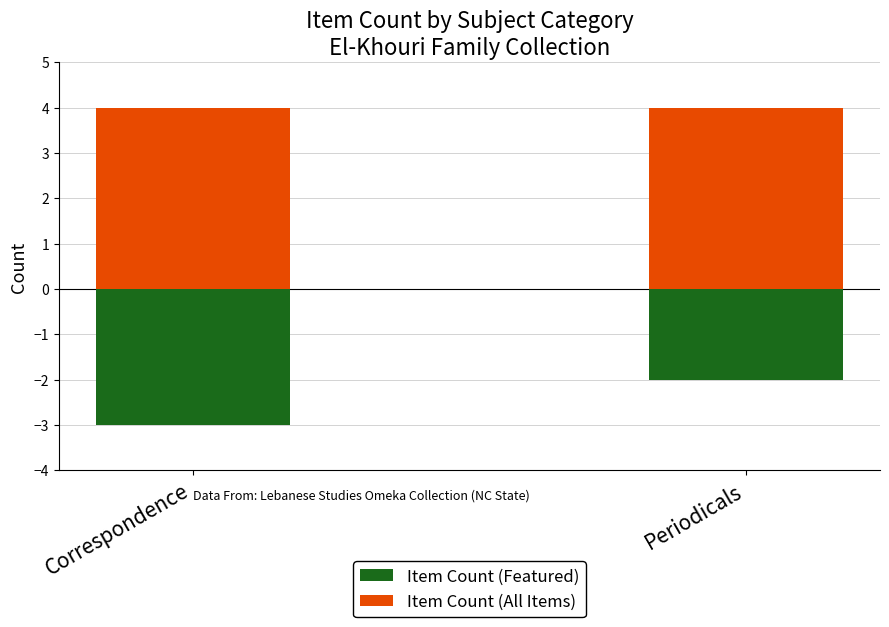

Reading left to right, transcribe all the data shown in this chart.

Item Count (Featured): Correspondence=-3	Periodicals=-2
Item Count (All Items): Correspondence=4	Periodicals=4